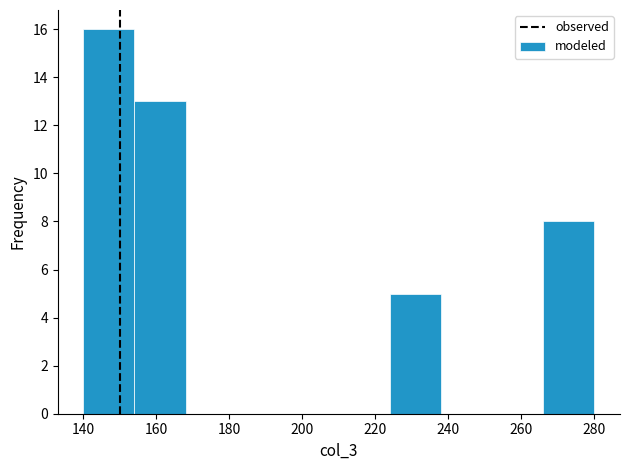

What is the height of the bar covering 154 to 168 on the x-axis? The values are not printed on the chart, so give them approximately, as read against the axis.

13